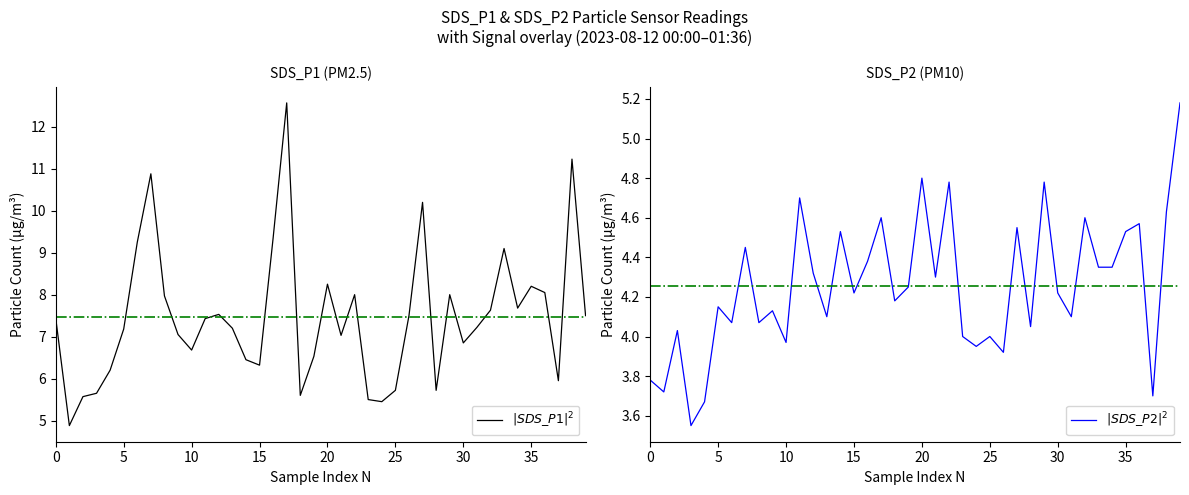

At which label is $|SDS\_P1|^2$ closest to 8?

22